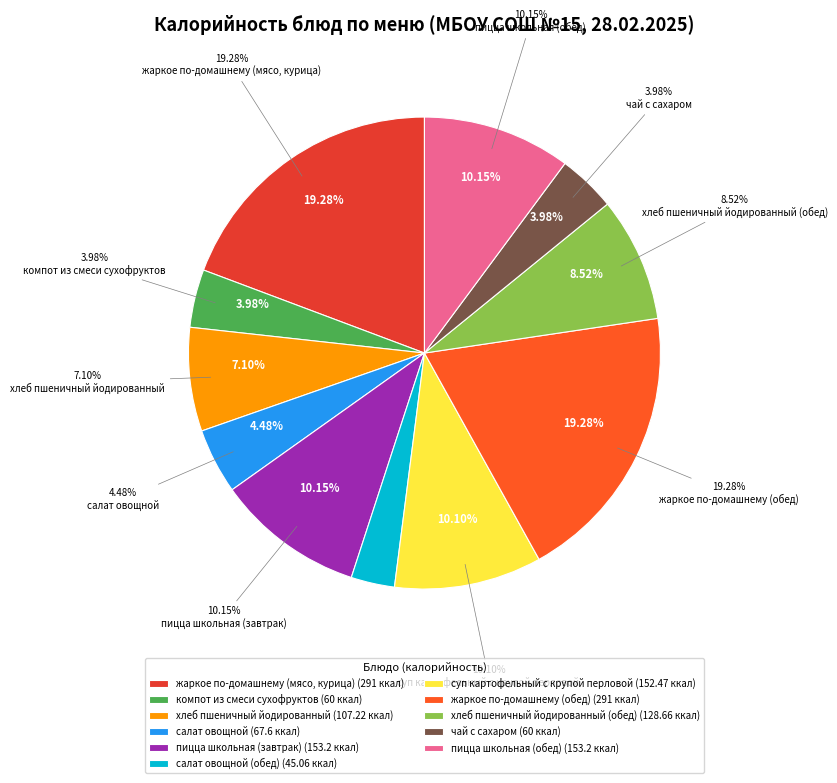

Is it true that компот из смеси сухофруктов is 4% of the pie?

True